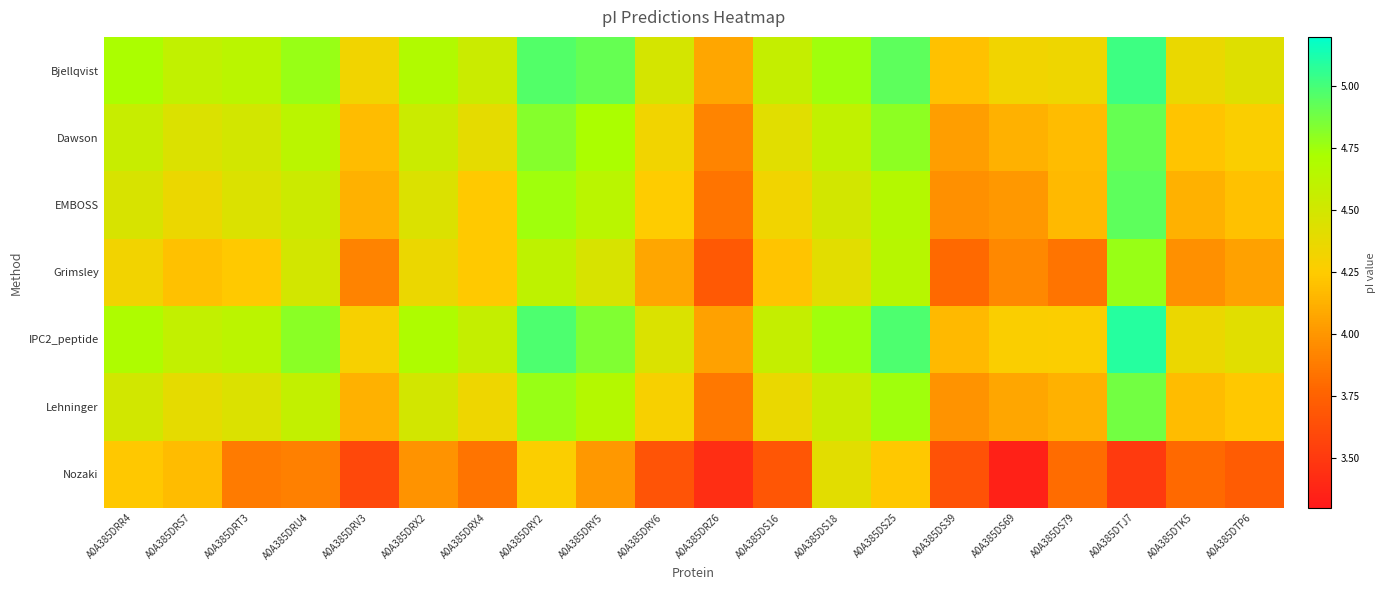

Reading right to left, list all the values displayed in this chart.

Bjellqvist: A0A385DTP6=4.4	A0A385DTK5=4.4	A0A385DTJ7=5.0	A0A385DS79=4.3	A0A385DS69=4.3	A0A385DS39=4.2	A0A385DS25=4.9	A0A385DS18=4.7	A0A385DS16=4.6	A0A385DRZ6=4.1	A0A385DRY6=4.5	A0A385DRY5=4.9	A0A385DRY2=5.0	A0A385DRX4=4.5	A0A385DRX2=4.7	A0A385DRV3=4.3	A0A385DRU4=4.8	A0A385DRT3=4.6	A0A385DRS7=4.6	A0A385DRR4=4.7
Dawson: A0A385DTP6=4.3	A0A385DTK5=4.2	A0A385DTJ7=4.9	A0A385DS79=4.2	A0A385DS69=4.1	A0A385DS39=4.0	A0A385DS25=4.8	A0A385DS18=4.6	A0A385DS16=4.4	A0A385DRZ6=3.9	A0A385DRY6=4.3	A0A385DRY5=4.7	A0A385DRY2=4.8	A0A385DRX4=4.4	A0A385DRX2=4.5	A0A385DRV3=4.2	A0A385DRU4=4.6	A0A385DRT3=4.5	A0A385DRS7=4.4	A0A385DRR4=4.6
EMBOSS: A0A385DTP6=4.2	A0A385DTK5=4.1	A0A385DTJ7=4.9	A0A385DS79=4.2	A0A385DS69=4.0	A0A385DS39=4.0	A0A385DS25=4.7	A0A385DS18=4.5	A0A385DS16=4.3	A0A385DRZ6=3.8	A0A385DRY6=4.3	A0A385DRY5=4.6	A0A385DRY2=4.7	A0A385DRX4=4.2	A0A385DRX2=4.4	A0A385DRV3=4.1	A0A385DRU4=4.5	A0A385DRT3=4.4	A0A385DRS7=4.4	A0A385DRR4=4.5
Grimsley: A0A385DTP6=4.0	A0A385DTK5=4.0	A0A385DTJ7=4.8	A0A385DS79=3.8	A0A385DS69=3.9	A0A385DS39=3.8	A0A385DS25=4.6	A0A385DS18=4.4	A0A385DS16=4.2	A0A385DRZ6=3.7	A0A385DRY6=4.1	A0A385DRY5=4.5	A0A385DRY2=4.6	A0A385DRX4=4.2	A0A385DRX2=4.4	A0A385DRV3=3.9	A0A385DRU4=4.5	A0A385DRT3=4.2	A0A385DRS7=4.2	A0A385DRR4=4.3
IPC2_peptide: A0A385DTP6=4.4	A0A385DTK5=4.4	A0A385DTJ7=5.1	A0A385DS79=4.3	A0A385DS69=4.3	A0A385DS39=4.2	A0A385DS25=5.0	A0A385DS18=4.7	A0A385DS16=4.6	A0A385DRZ6=4.0	A0A385DRY6=4.5	A0A385DRY5=4.8	A0A385DRY2=5.0	A0A385DRX4=4.6	A0A385DRX2=4.7	A0A385DRV3=4.3	A0A385DRU4=4.8	A0A385DRT3=4.6	A0A385DRS7=4.6	A0A385DRR4=4.7
Lehninger: A0A385DTP6=4.2	A0A385DTK5=4.2	A0A385DTJ7=4.9	A0A385DS79=4.1	A0A385DS69=4.1	A0A385DS39=4.0	A0A385DS25=4.7	A0A385DS18=4.5	A0A385DS16=4.4	A0A385DRZ6=3.9	A0A385DRY6=4.3	A0A385DRY5=4.7	A0A385DRY2=4.8	A0A385DRX4=4.3	A0A385DRX2=4.5	A0A385DRV3=4.1	A0A385DRU4=4.6	A0A385DRT3=4.4	A0A385DRS7=4.4	A0A385DRR4=4.5
Nozaki: A0A385DTP6=3.7	A0A385DTK5=3.8	A0A385DTJ7=3.5	A0A385DS79=3.8	A0A385DS69=3.4	A0A385DS39=3.7	A0A385DS25=4.2	A0A385DS18=4.4	A0A385DS16=3.7	A0A385DRZ6=3.4	A0A385DRY6=3.7	A0A385DRY5=4.0	A0A385DRY2=4.3	A0A385DRX4=3.8	A0A385DRX2=4.0	A0A385DRV3=3.6	A0A385DRU4=3.9	A0A385DRT3=3.9	A0A385DRS7=4.2	A0A385DRR4=4.2